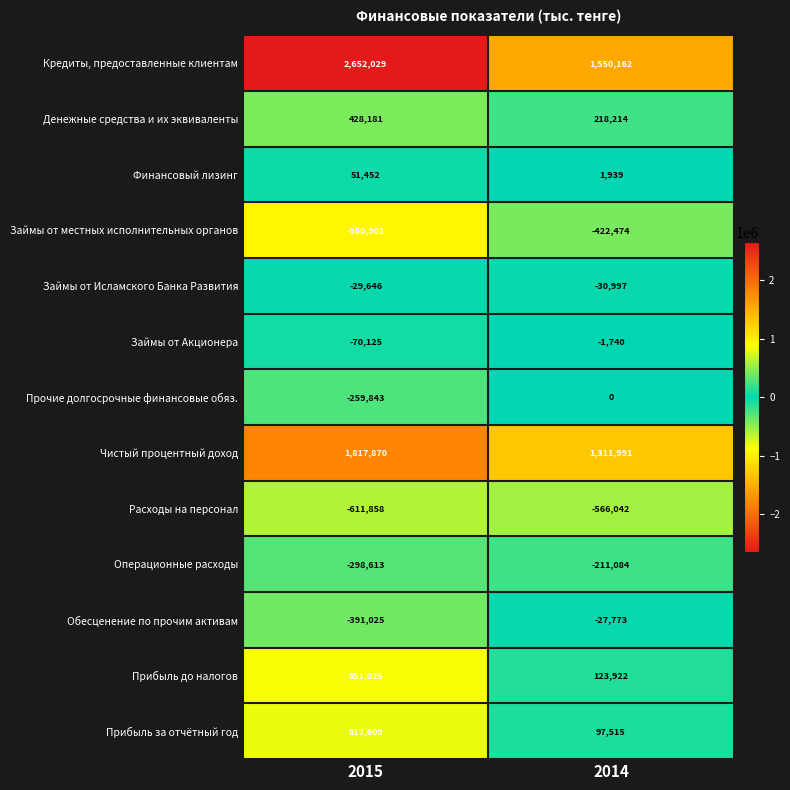

At how many categories does at least one series exceed 596290?

2